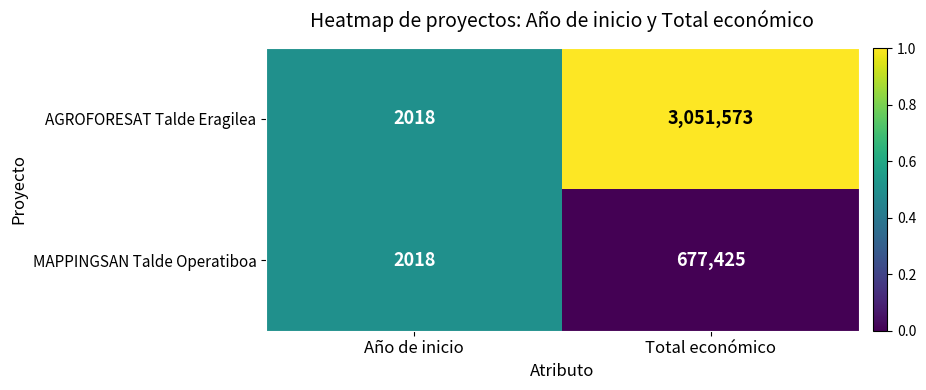

Rank the series at Total económico from highest to lowest value.

AGROFORESAT Talde Eragilea, MAPPINGSAN Talde Operatiboa